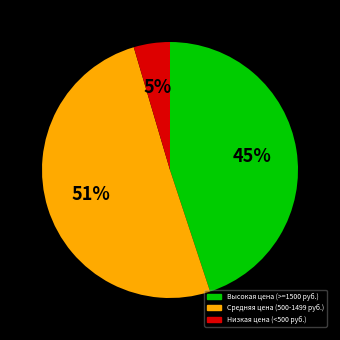

To the nearest percent, what is the average slice percentage?

33%